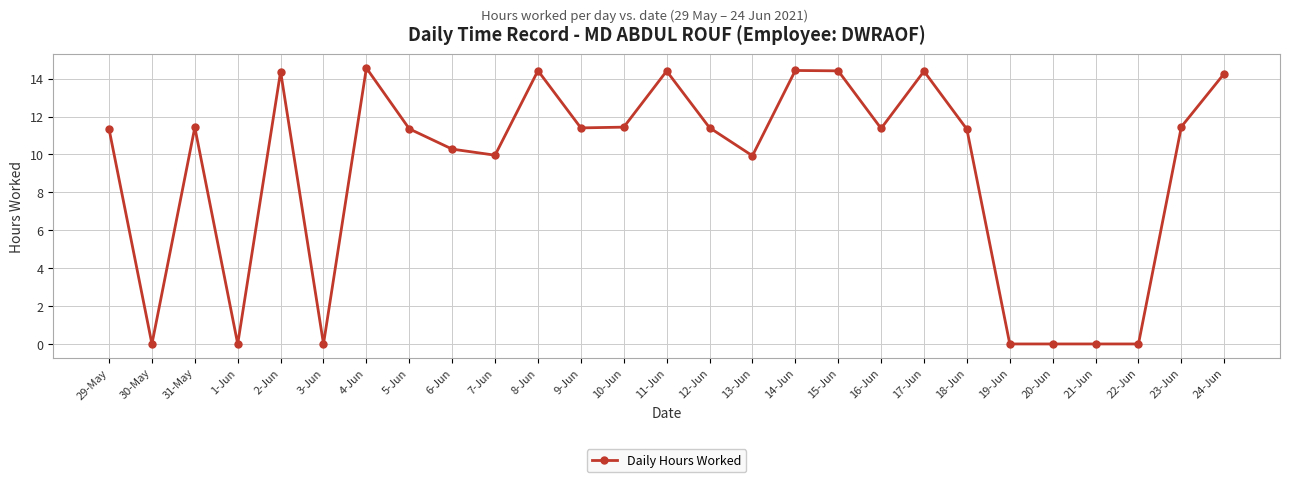

What is the average value?

9.2